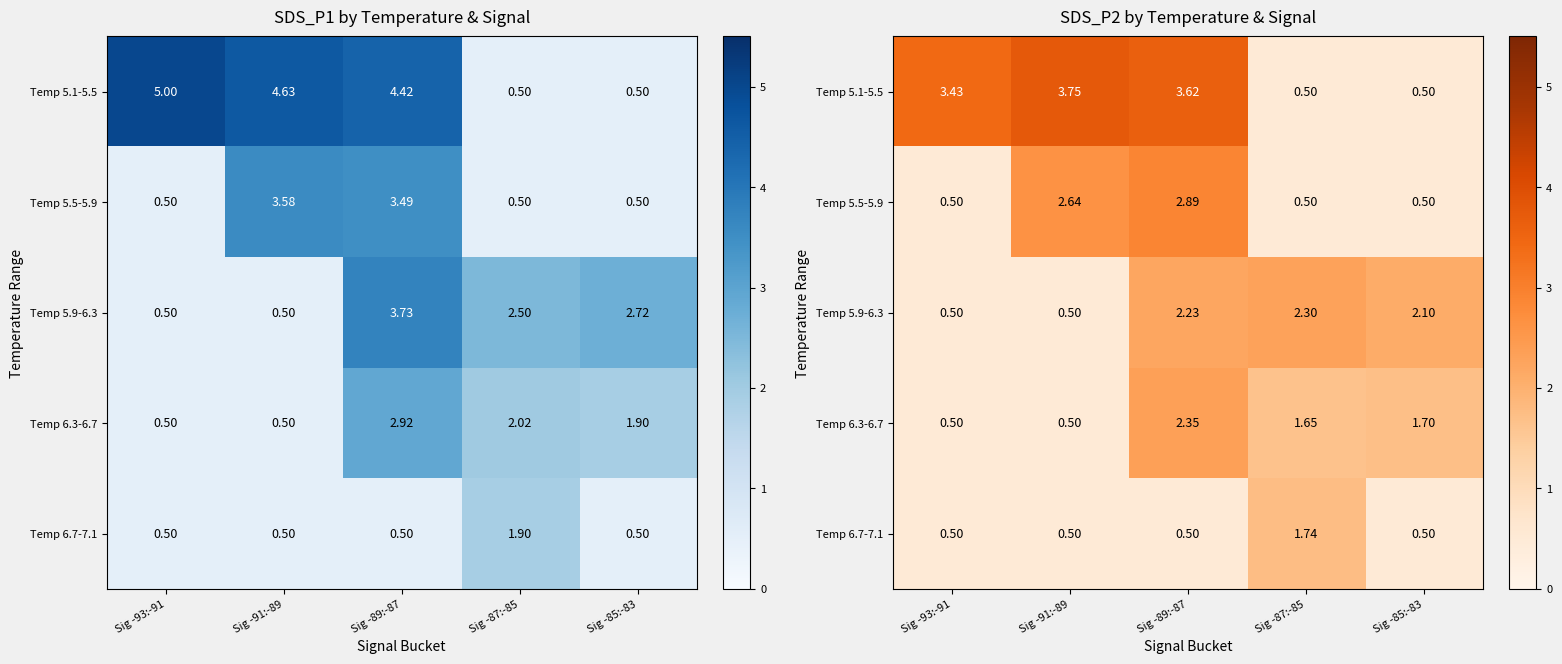

The value of Temp 5.9-6.3 at Sig -85:-83 is 0.7. True or false?

False